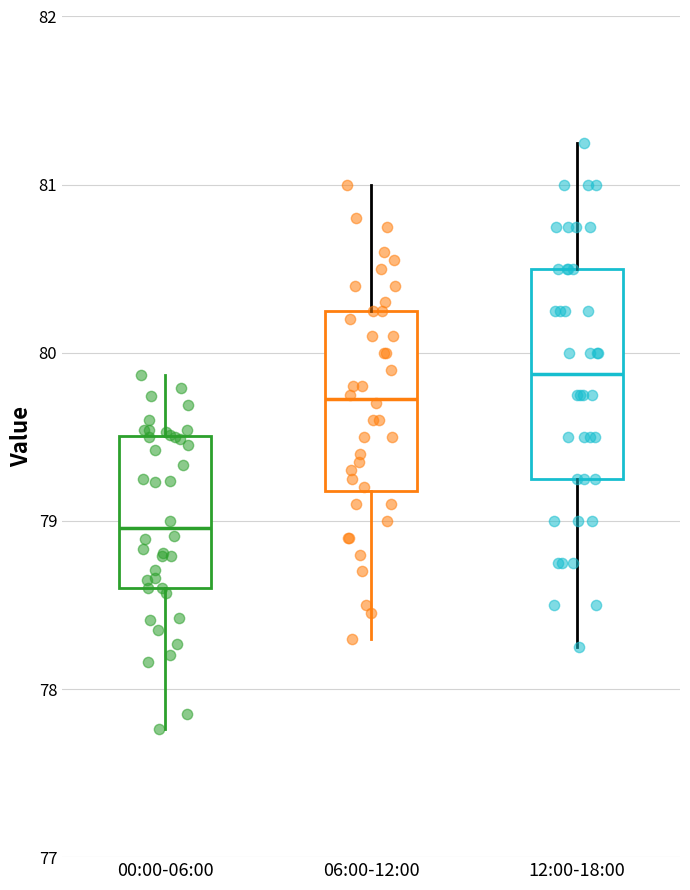

Reading left to right, read every box against the y-axis: the position of its median line, the range the box covers, and the ends of its whiskers. The values are not printed on the chart, so give them approximately, as read against the axis.

00:00-06:00: median 79.0, box 78.6 to 79.5, whiskers 77.8 to 79.9
06:00-12:00: median 79.7, box 79.2 to 80.3, whiskers 78.3 to 81.0
12:00-18:00: median 79.9, box 79.3 to 80.5, whiskers 78.3 to 81.3